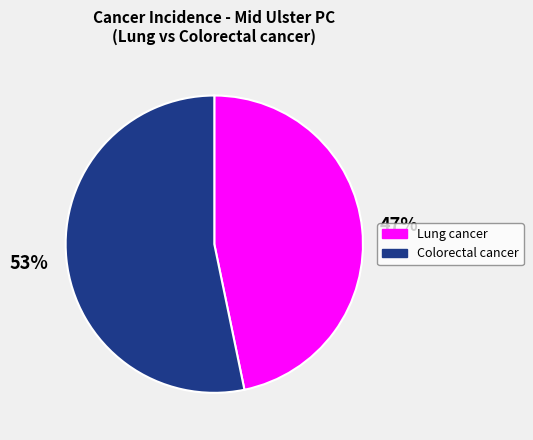

To the nearest percent, what is the average slice percentage?

50%